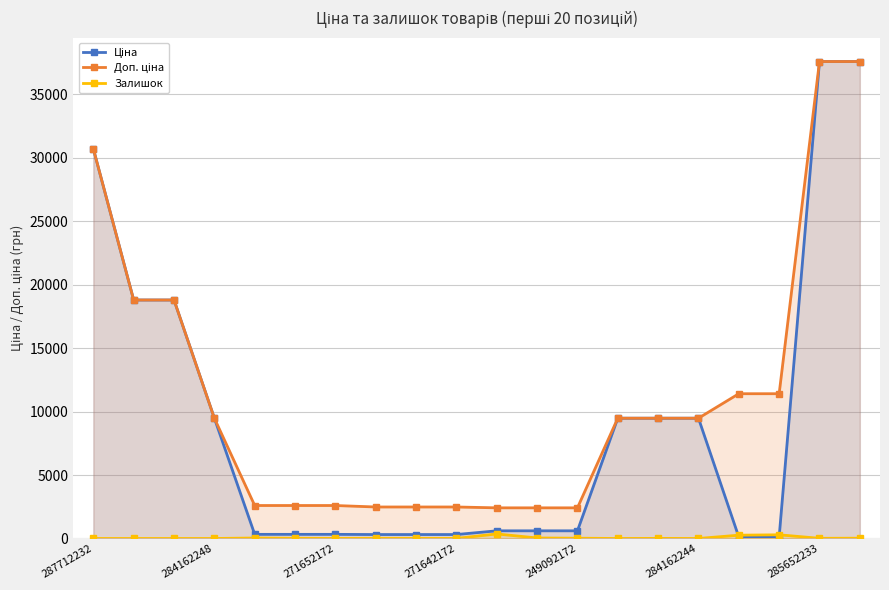

Rank the series by their average value, from highest to lowest.

Доп. ціна, Ціна, Залишок